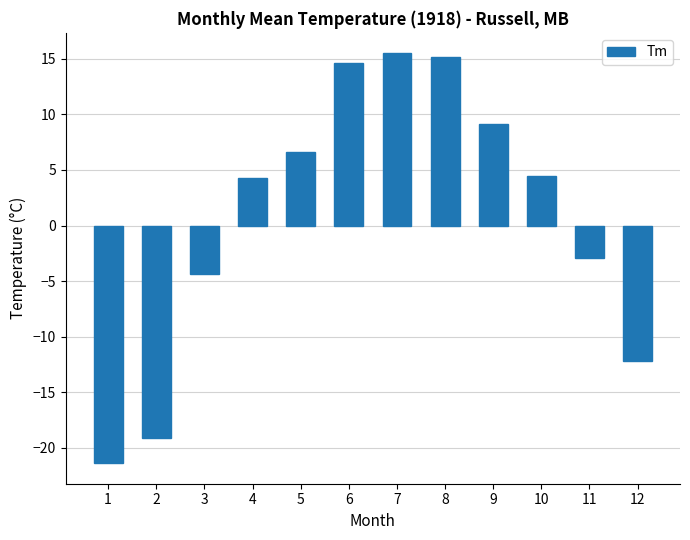

Reading left to right, transcribe all the data shown in this chart.

-21.4	-19.1	-4.4	4.3	6.6	14.6	15.5	15.2	9.1	4.5	-2.9	-12.2